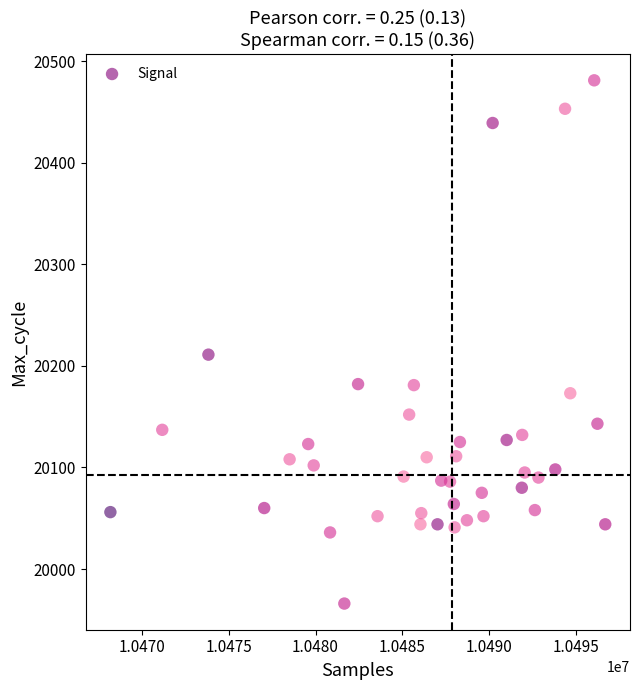

What Y value in the scatter plot is closest to 20223?

20211